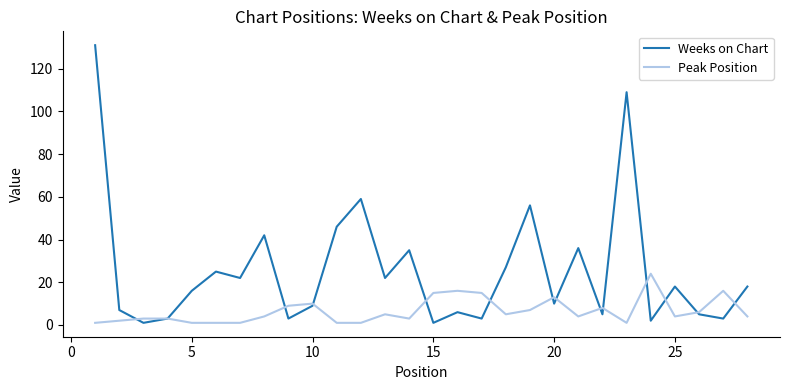

Reading right to left, list all the values displayed in this chart.

Weeks on Chart: 18	3	5	18	2	109	5	36	10	56	27	3	6	1	35	22	59	46	9	3	42	22	25	16	3	1	7	131
Peak Position: 4	16	6	4	24	1	8	4	13	7	5	15	16	15	3	5	1	1	10	9	4	1	1	1	3	3	2	1